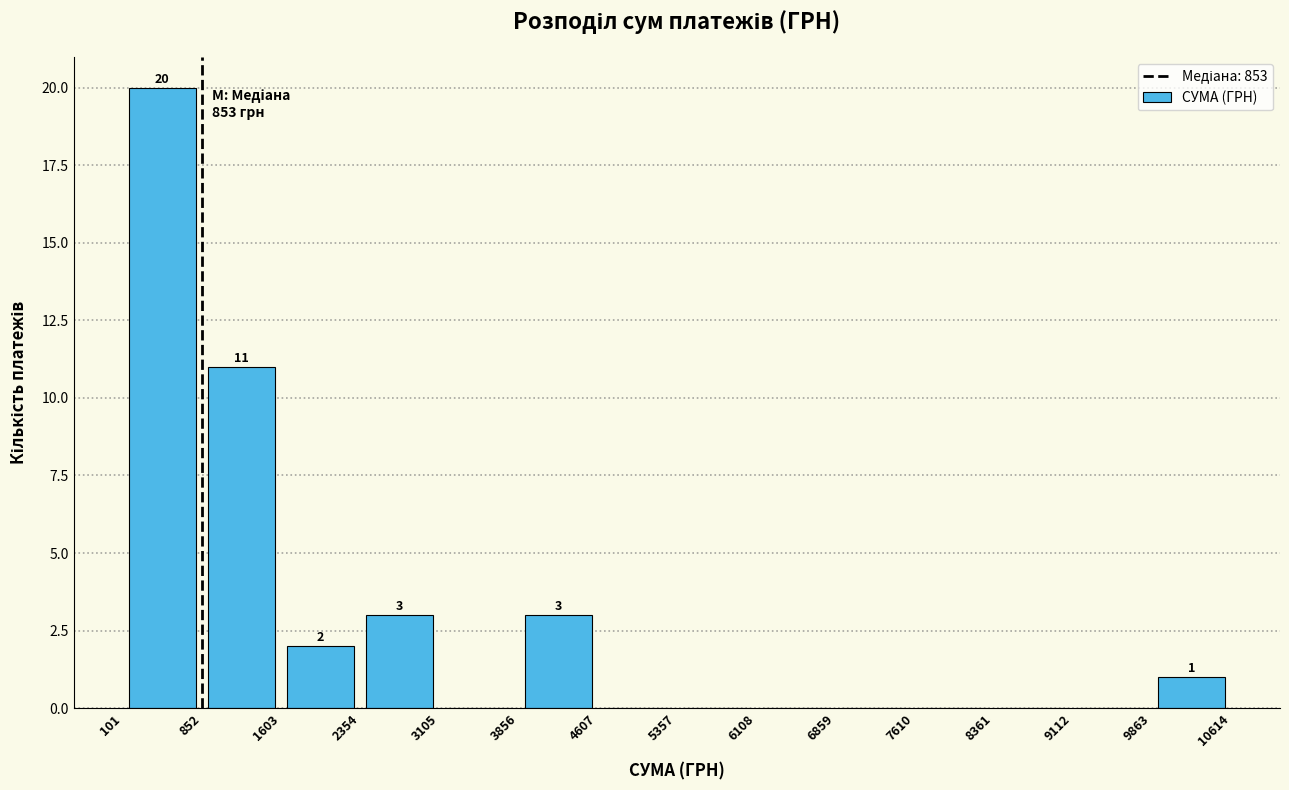

Over which range of the x-axis is the bar tallest?

101 to 852